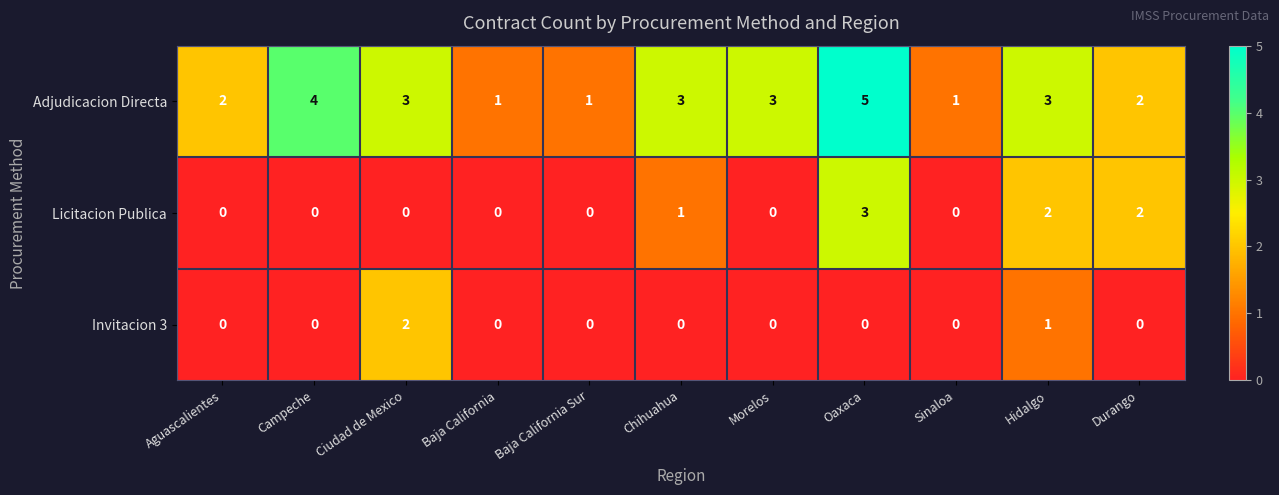

At which category does the chart reach its peak across all series?

Oaxaca